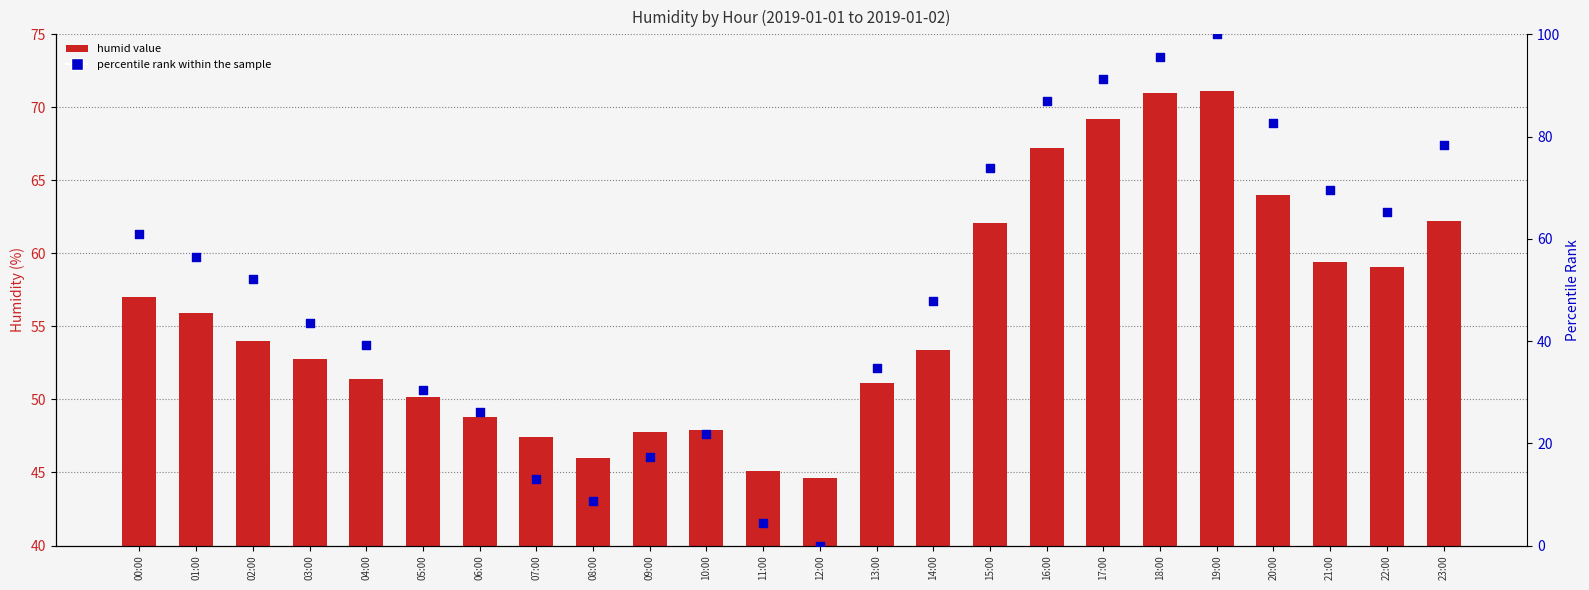

At which category is the sum across all series the highest?

19:00